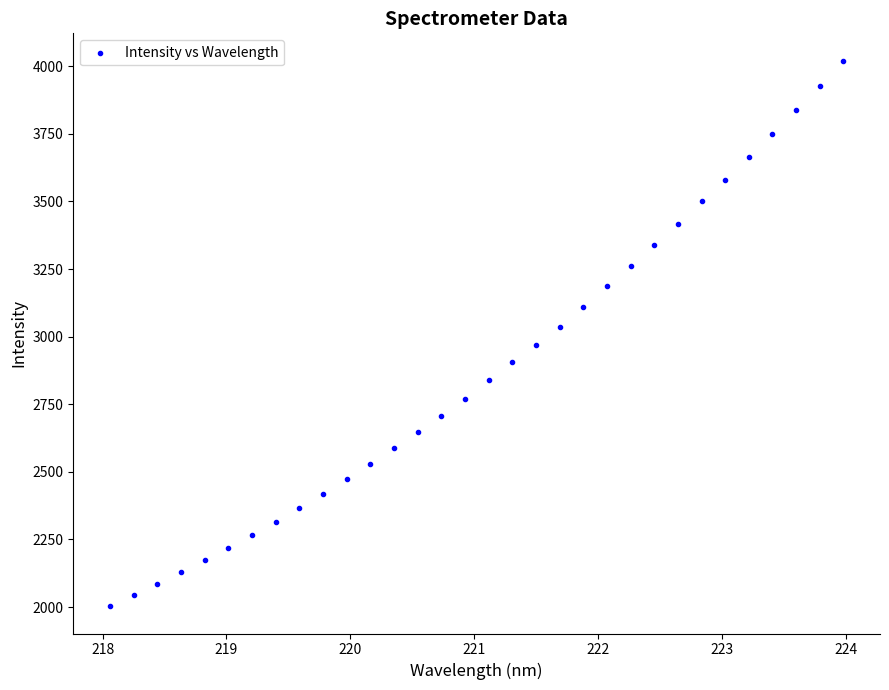

What is the range of Y values (max minus min)?

2017.9